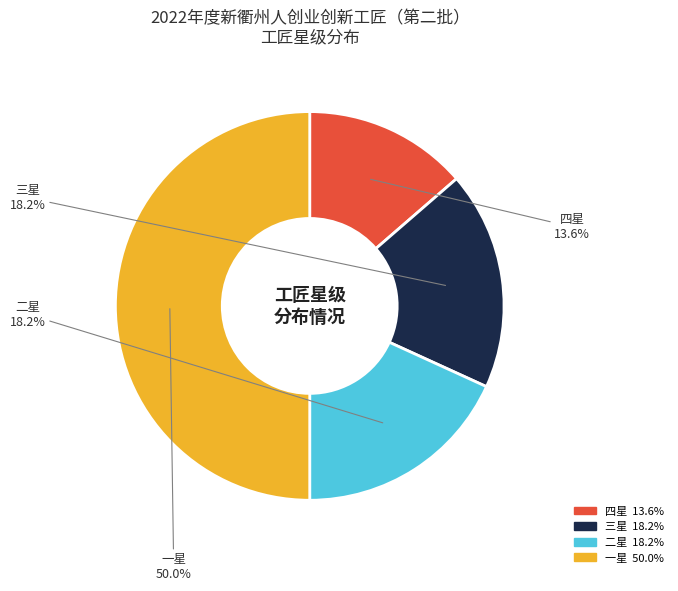

To the nearest percent, what is the average slice percentage?

25%